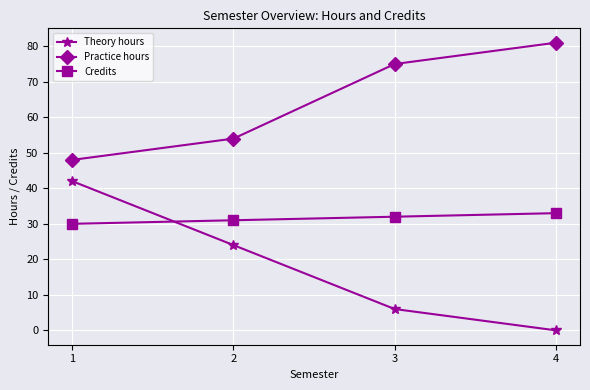

What is the sum of all Theory hours values?

72